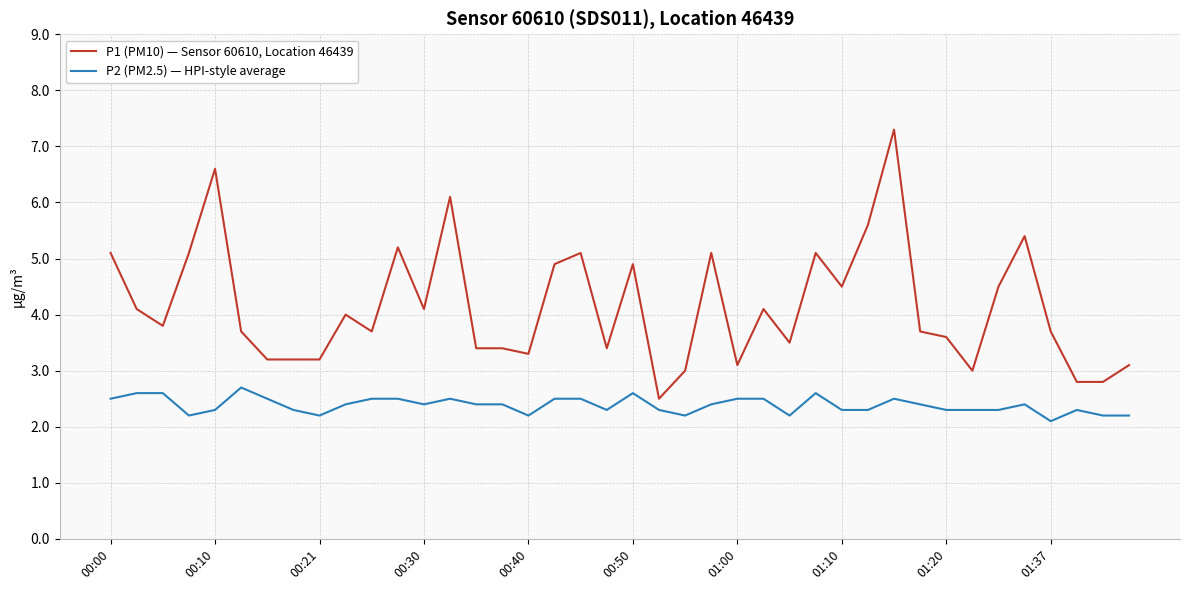

What is the minimum value shown in the chart?

2.1